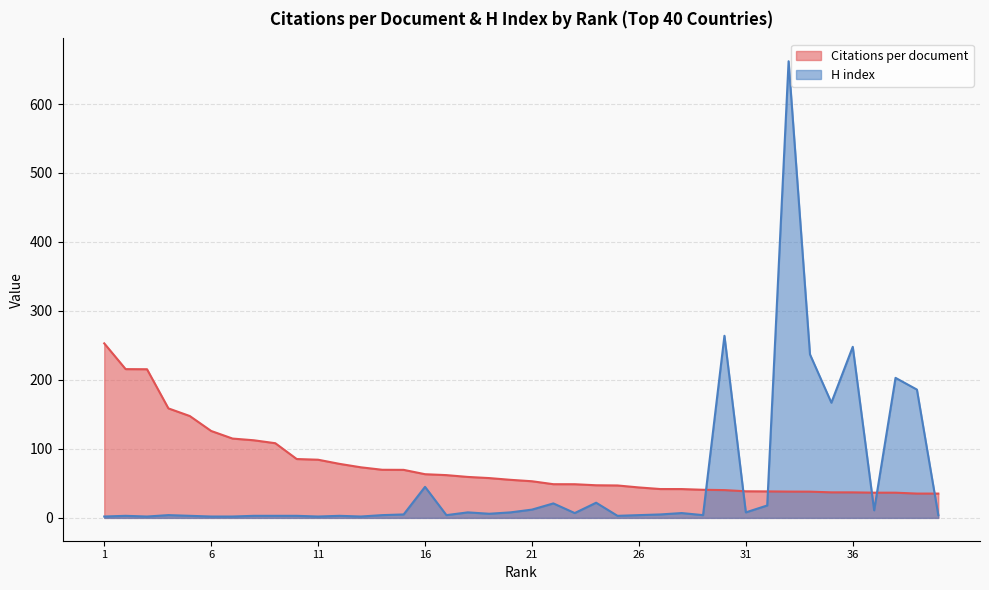

List the series in order of their peak value, highest first.

H index, Citations per document